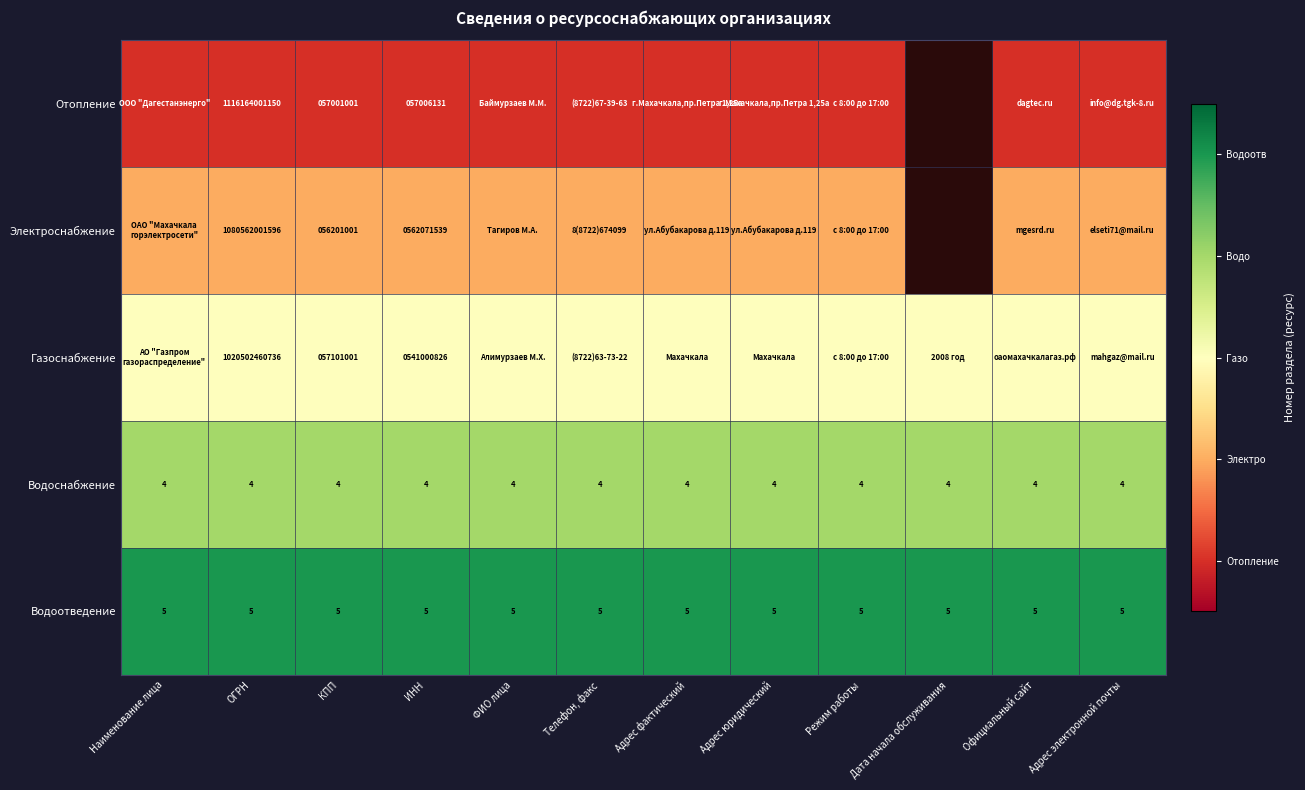

Is the value of Водоснабжение at Адрес фактический greater than the value of Отопление at ИНН?

No